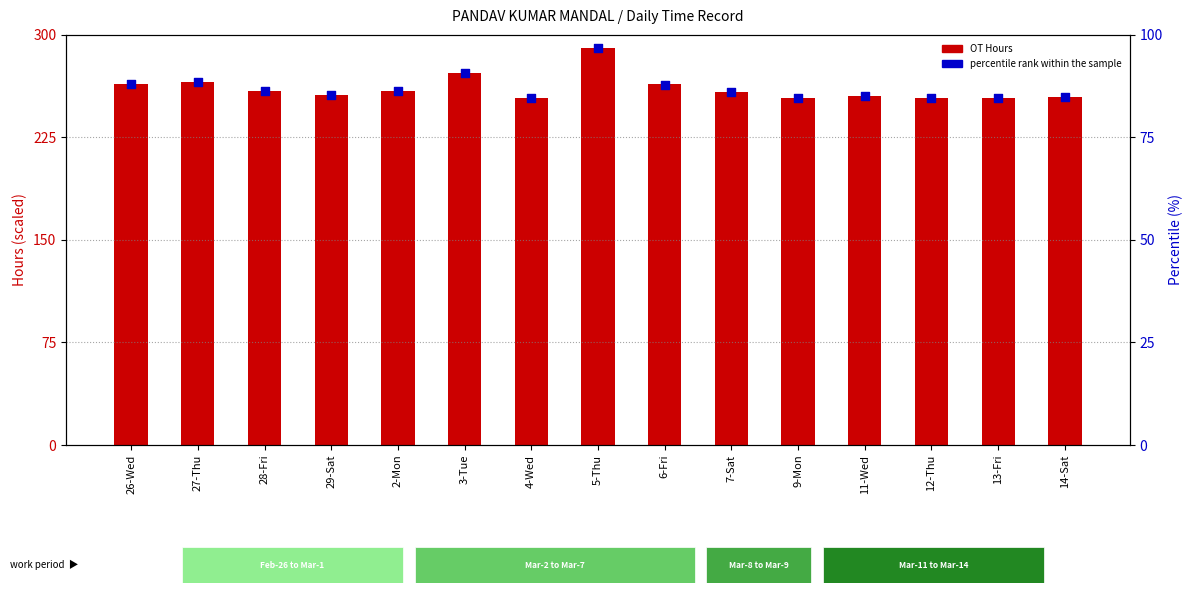

Which series has the largest total across all categories?

OT Hours (count)